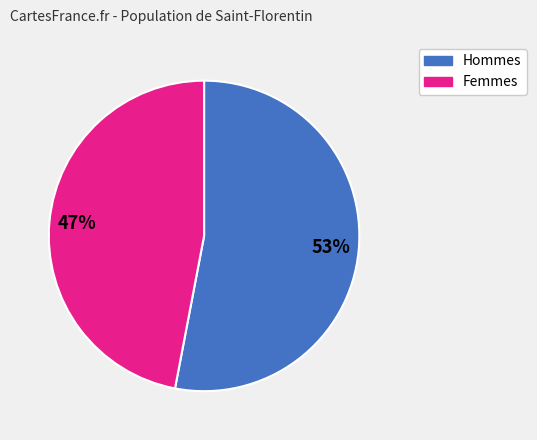

To the nearest percent, what is the combined percentage of Femmes and Hommes?

100%